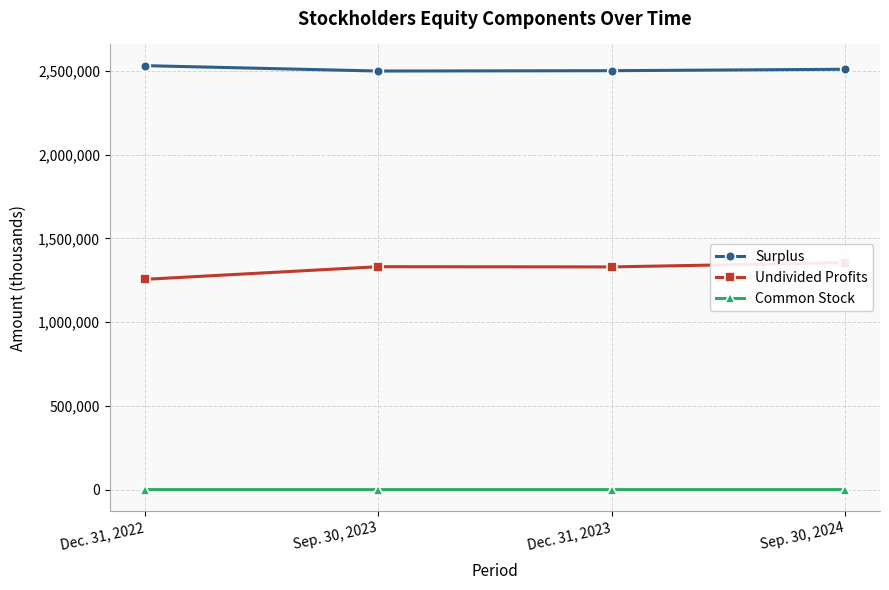

Reading left to right, extract all data points from this chart.

Surplus: Dec. 31, 2022=2530066	Sep. 30, 2023=2497874	Dec. 31, 2023=2499930	Sep. 30, 2024=2508438
Undivided Profits: Dec. 31, 2022=1255586	Sep. 30, 2023=1330810	Dec. 31, 2023=1329681	Sep. 30, 2024=1355000
Common Stock: Dec. 31, 2022=1270	Sep. 30, 2023=1251	Dec. 31, 2023=1252	Sep. 30, 2024=1256